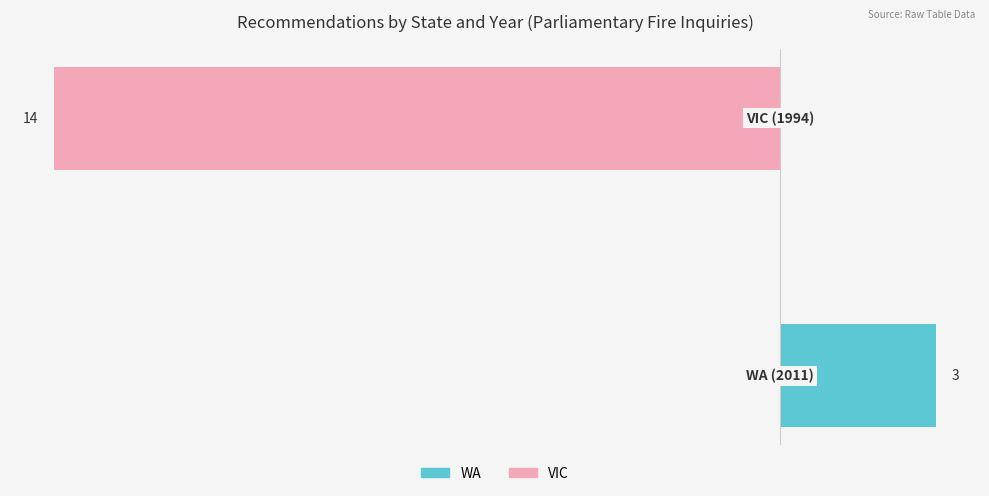

The value of WA at 0 is 5. True or false?

False